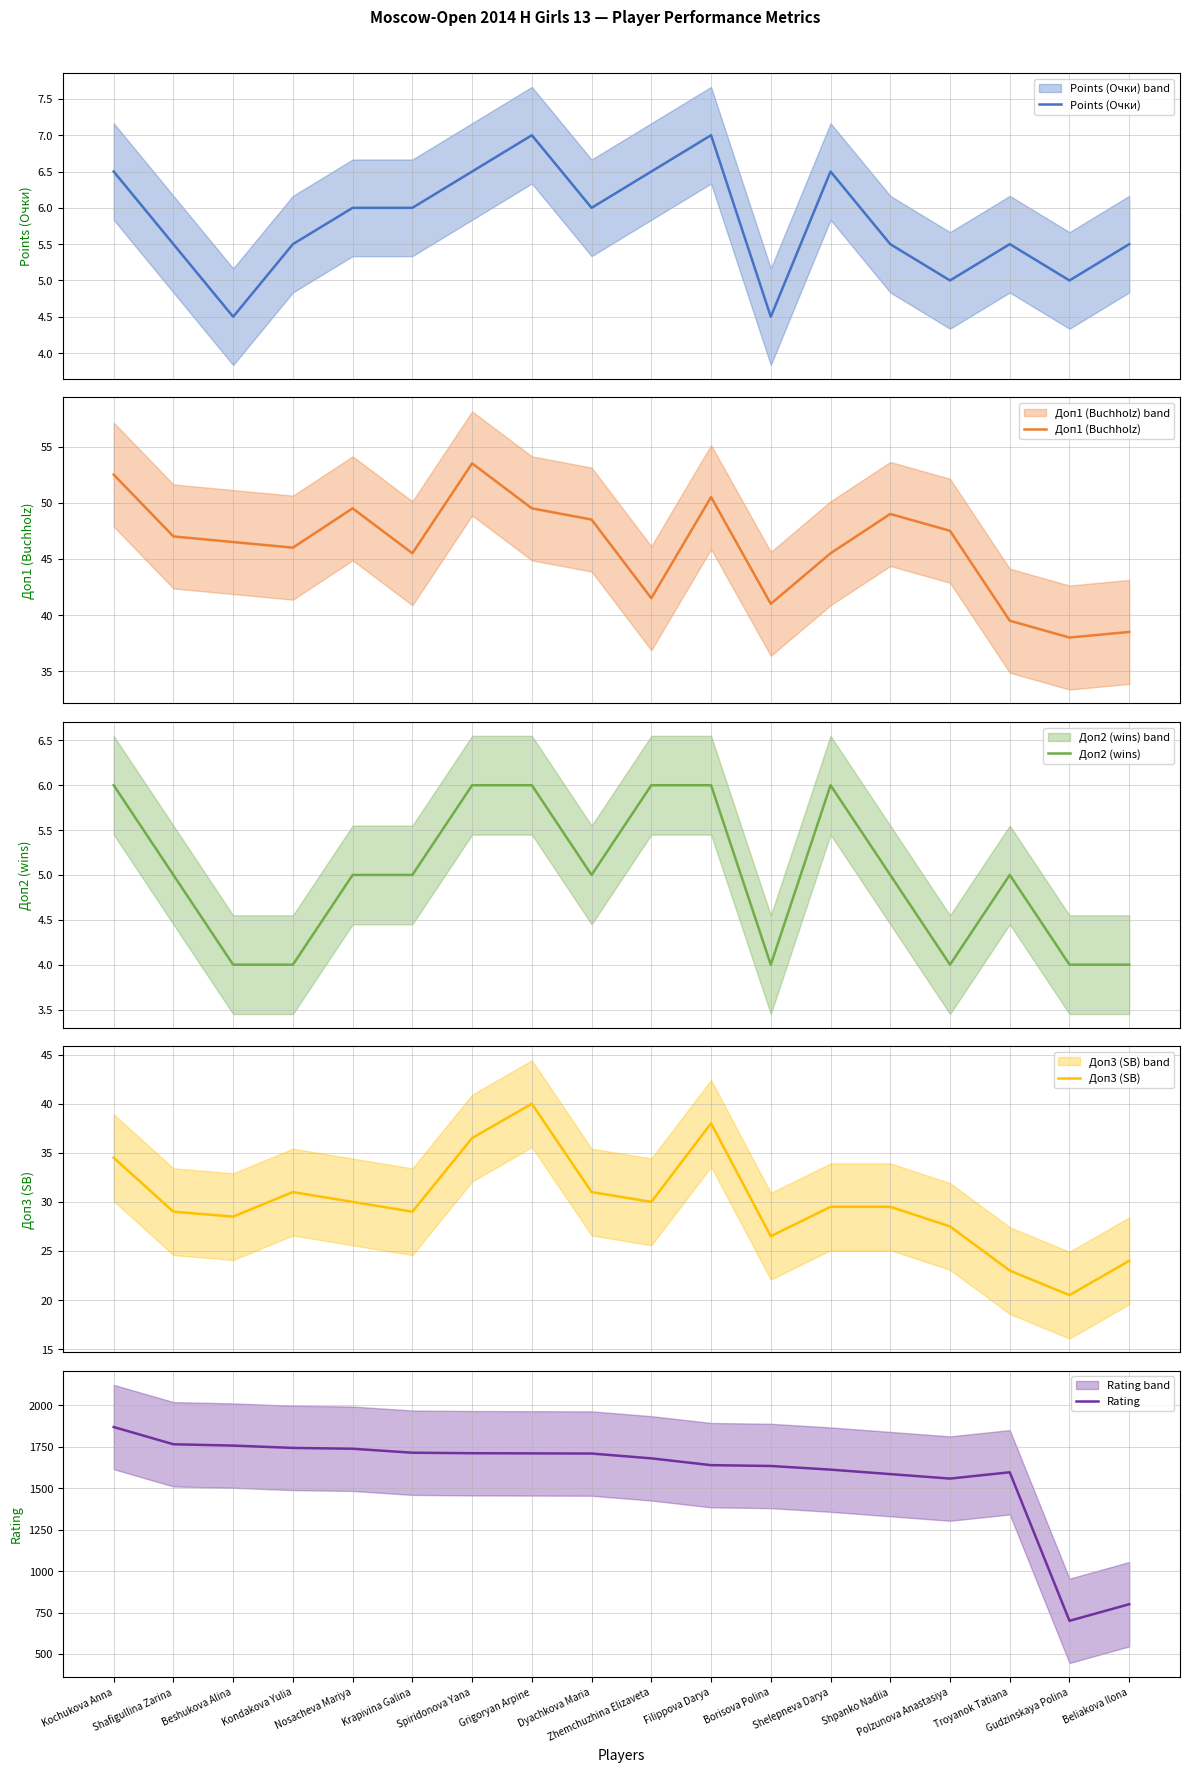

What is the difference between the Points (Очки) values at Zhemchuzhina Elizaveta and Krapivina Galina?

0.5